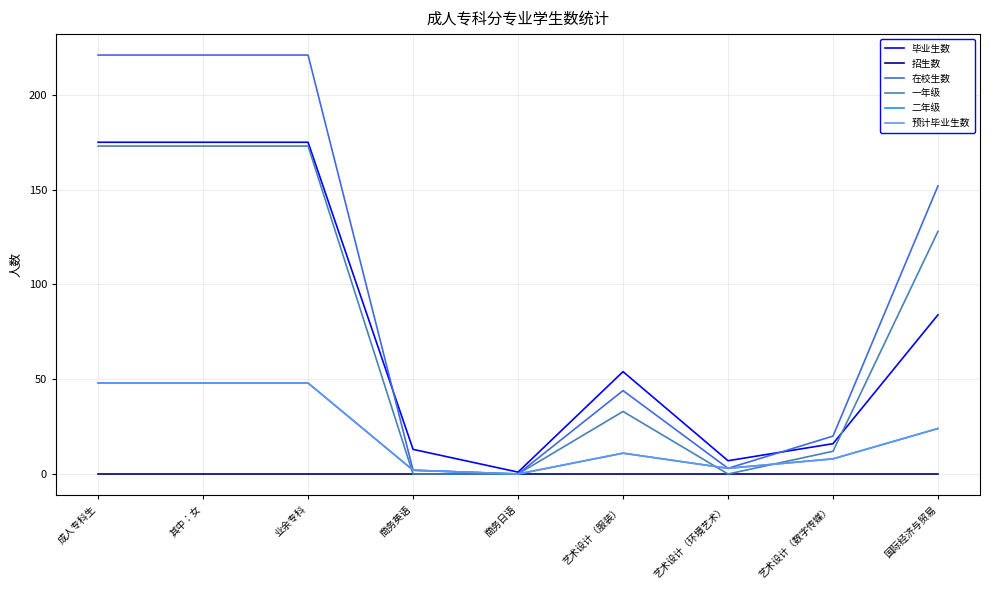

Does the chart display data point markers on the line(s)?

No